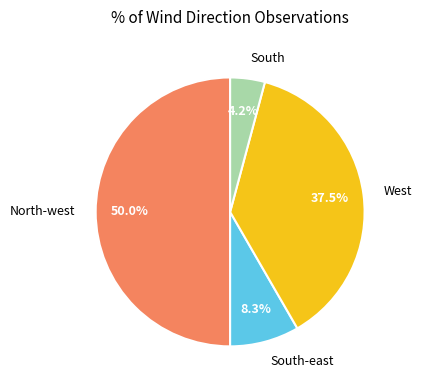

Combined, do North-west and South-east account for over 50%?

Yes